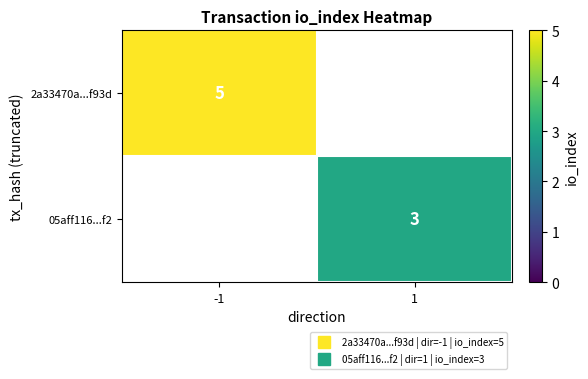

Rank the series by their maximum value, from highest to lowest.

2a33470a...f93d, 05aff116...f2